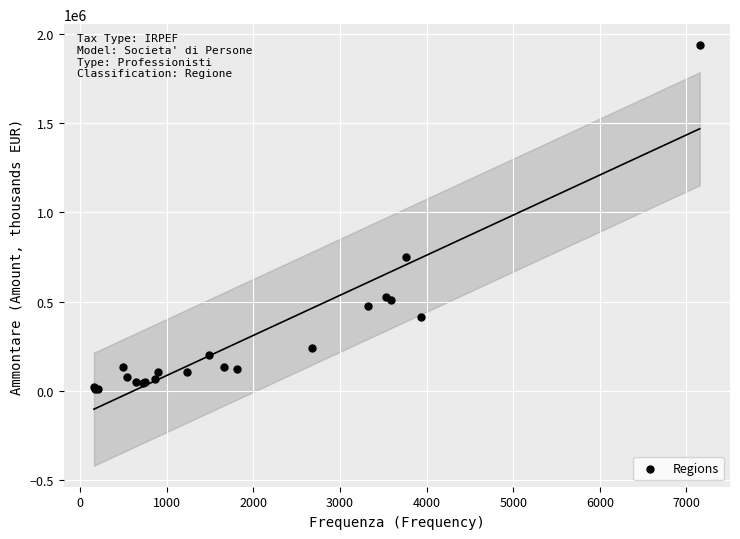

What Y value in the scatter plot is closest to 974328?

752571